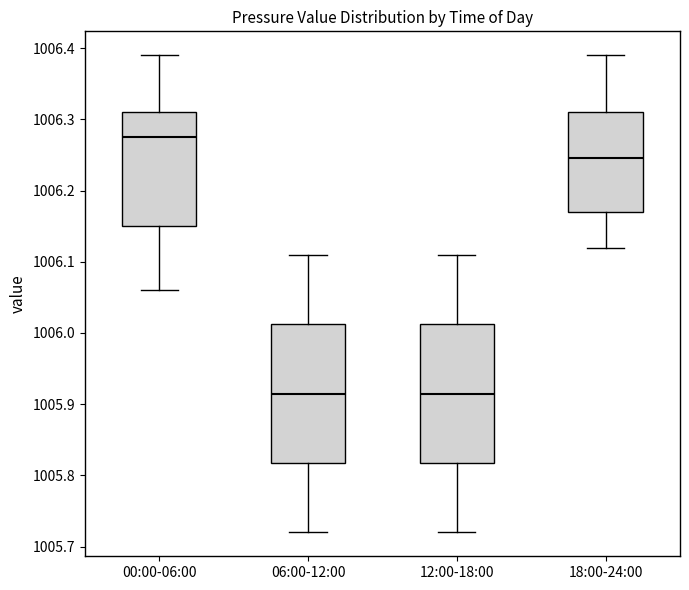

Reading left to right, transcribe this box plot: for each box, give where its median line is, the range the box spans, and where its two whiskers end, as read against the y-axis. The values are not printed on the chart, so give them approximately, as read against the axis.

00:00-06:00: median 1006.28, box 1006.15 to 1006.31, whiskers 1006.06 to 1006.39
06:00-12:00: median 1005.92, box 1005.82 to 1006.01, whiskers 1005.72 to 1006.11
12:00-18:00: median 1005.92, box 1005.82 to 1006.01, whiskers 1005.72 to 1006.11
18:00-24:00: median 1006.25, box 1006.17 to 1006.31, whiskers 1006.12 to 1006.39